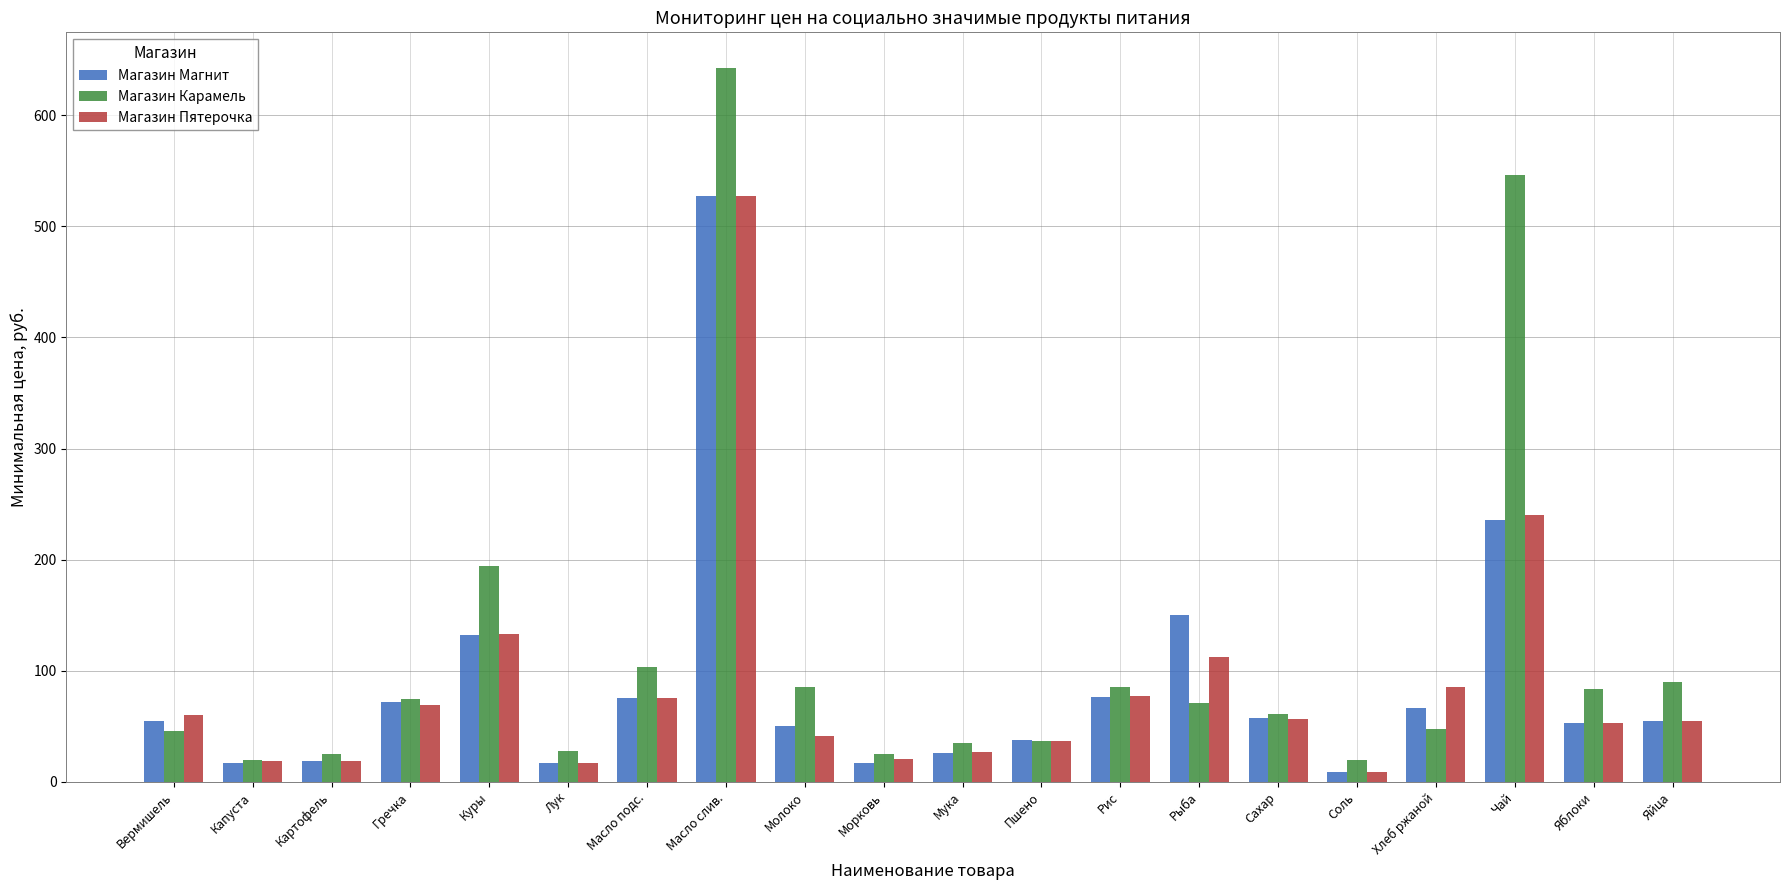

At which category is the sum across all series the highest?

Масло слив.